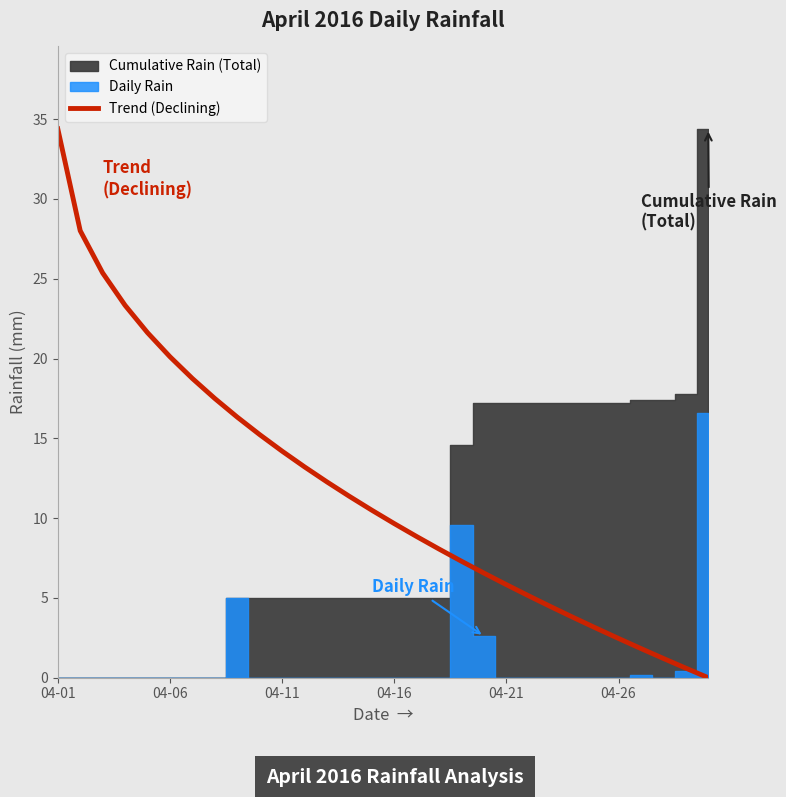

At which label does Trend (Declining) reach its peak?

04-01